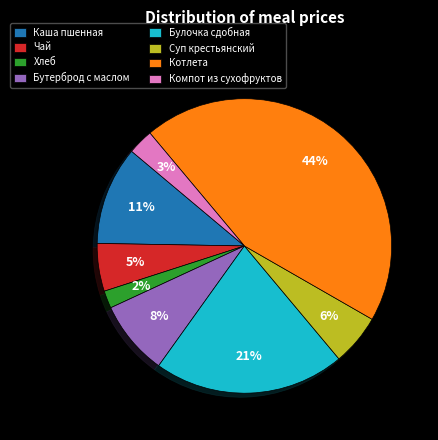

To the nearest percent, what percentage of the pie is Котлета?

44%